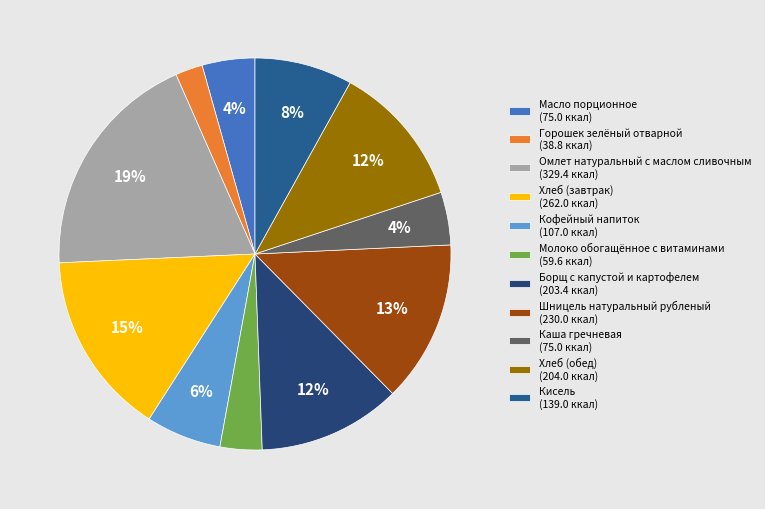

Does any single category account for the majority?

No